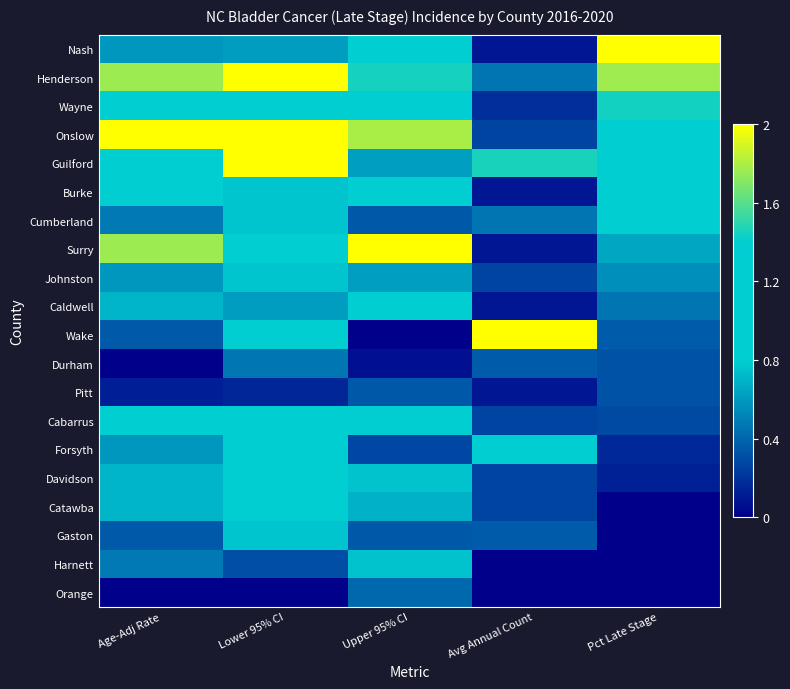

Reading right to left, extract all data points from this chart.

Nash: Pct Late Stage=2.0	Avg Annual Count=0.1	Upper 95% CI=1.0	Lower 95% CI=0.6	Age-Adj Rate=0.6
Henderson: Pct Late Stage=1.8	Avg Annual Count=0.5	Upper 95% CI=1.4	Lower 95% CI=2.0	Age-Adj Rate=1.8
Wayne: Pct Late Stage=1.4	Avg Annual Count=0.2	Upper 95% CI=1.2	Lower 95% CI=1.2	Age-Adj Rate=1.2
Onslow: Pct Late Stage=1.2	Avg Annual Count=0.3	Upper 95% CI=1.8	Lower 95% CI=2.0	Age-Adj Rate=2.0
Guilford: Pct Late Stage=1.0	Avg Annual Count=1.5	Upper 95% CI=0.6	Lower 95% CI=2.0	Age-Adj Rate=1.2
Burke: Pct Late Stage=0.9	Avg Annual Count=0.1	Upper 95% CI=1.0	Lower 95% CI=0.8	Age-Adj Rate=0.8
Cumberland: Pct Late Stage=0.9	Avg Annual Count=0.5	Upper 95% CI=0.3	Lower 95% CI=0.8	Age-Adj Rate=0.5
Surry: Pct Late Stage=0.7	Avg Annual Count=0.1	Upper 95% CI=2.0	Lower 95% CI=1.4	Age-Adj Rate=1.8
Johnston: Pct Late Stage=0.6	Avg Annual Count=0.3	Upper 95% CI=0.6	Lower 95% CI=0.8	Age-Adj Rate=0.6
Caldwell: Pct Late Stage=0.5	Avg Annual Count=0.1	Upper 95% CI=1.1	Lower 95% CI=0.6	Age-Adj Rate=0.7
Wake: Pct Late Stage=0.4	Avg Annual Count=2.0	Upper 95% CI=0.0	Lower 95% CI=1.2	Age-Adj Rate=0.4
Durham: Pct Late Stage=0.3	Avg Annual Count=0.4	Upper 95% CI=0.1	Lower 95% CI=0.5	Age-Adj Rate=0.0
Pitt: Pct Late Stage=0.3	Avg Annual Count=0.1	Upper 95% CI=0.3	Lower 95% CI=0.2	Age-Adj Rate=0.1
Cabarrus: Pct Late Stage=0.3	Avg Annual Count=0.3	Upper 95% CI=0.9	Lower 95% CI=1.2	Age-Adj Rate=0.9
Forsyth: Pct Late Stage=0.2	Avg Annual Count=0.8	Upper 95% CI=0.3	Lower 95% CI=1.1	Age-Adj Rate=0.6
Davidson: Pct Late Stage=0.1	Avg Annual Count=0.3	Upper 95% CI=0.8	Lower 95% CI=1.1	Age-Adj Rate=0.7
Catawba: Pct Late Stage=0.0	Avg Annual Count=0.3	Upper 95% CI=0.7	Lower 95% CI=0.9	Age-Adj Rate=0.7
Gaston: Pct Late Stage=0.0	Avg Annual Count=0.4	Upper 95% CI=0.3	Lower 95% CI=0.8	Age-Adj Rate=0.4
Harnett: Pct Late Stage=0.0	Avg Annual Count=0.0	Upper 95% CI=0.8	Lower 95% CI=0.3	Age-Adj Rate=0.5
Orange: Pct Late Stage=0.0	Avg Annual Count=0.0	Upper 95% CI=0.4	Lower 95% CI=0.0	Age-Adj Rate=0.0